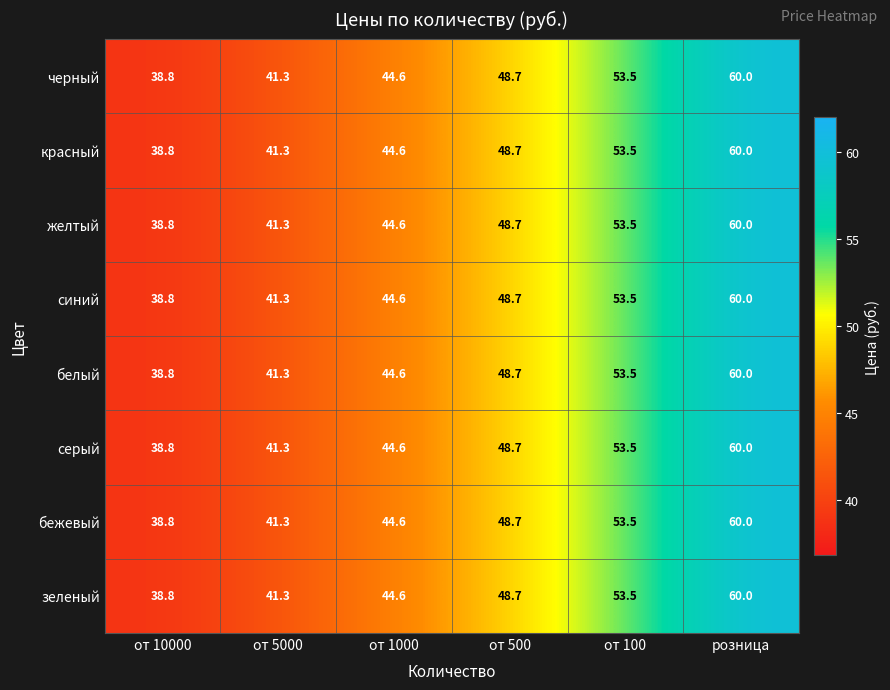

List the labels in order of белый value, smallest first.

от 10000, от 5000, от 1000, от 500, от 100, розница